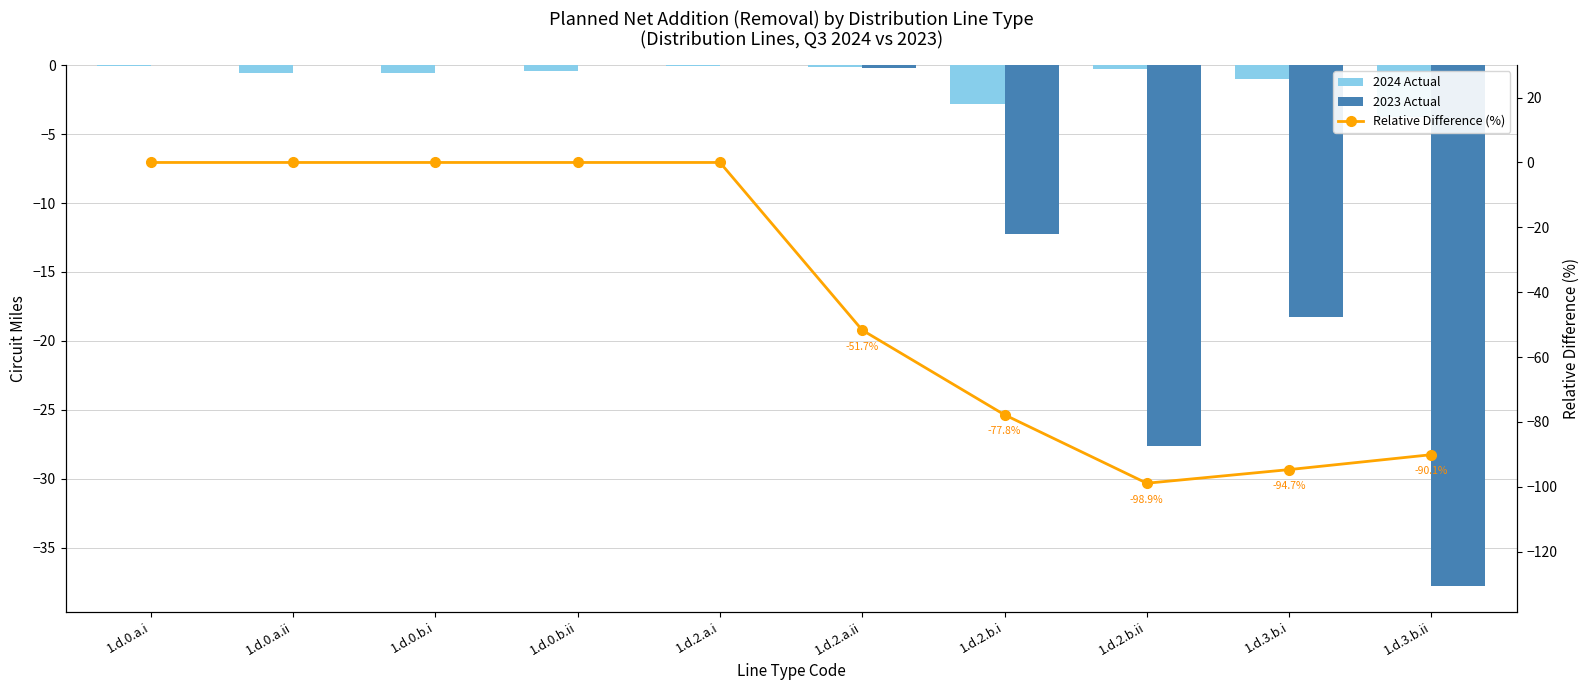

The value of Relative Difference (%) at 1.d.2.b.ii is -98.9. True or false?

True